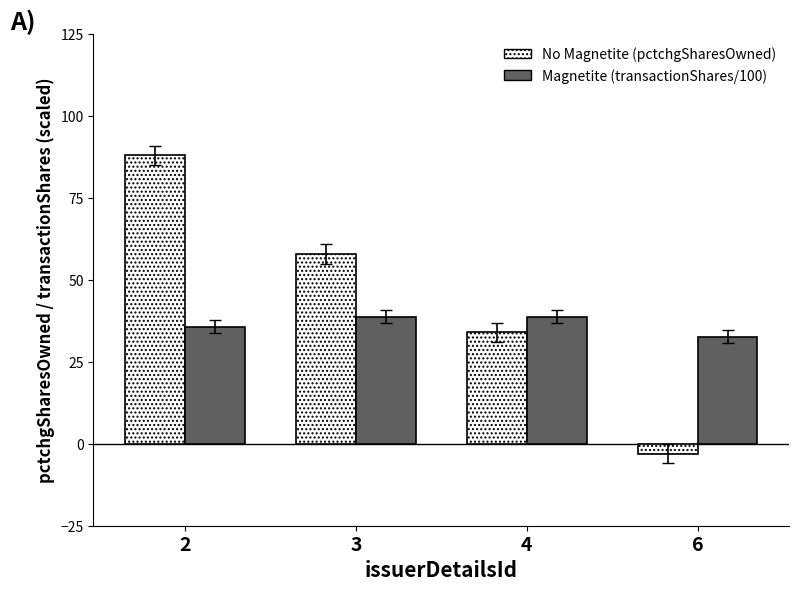

At which label does No Magnetite (pctchgSharesOwned) reach its peak?

2